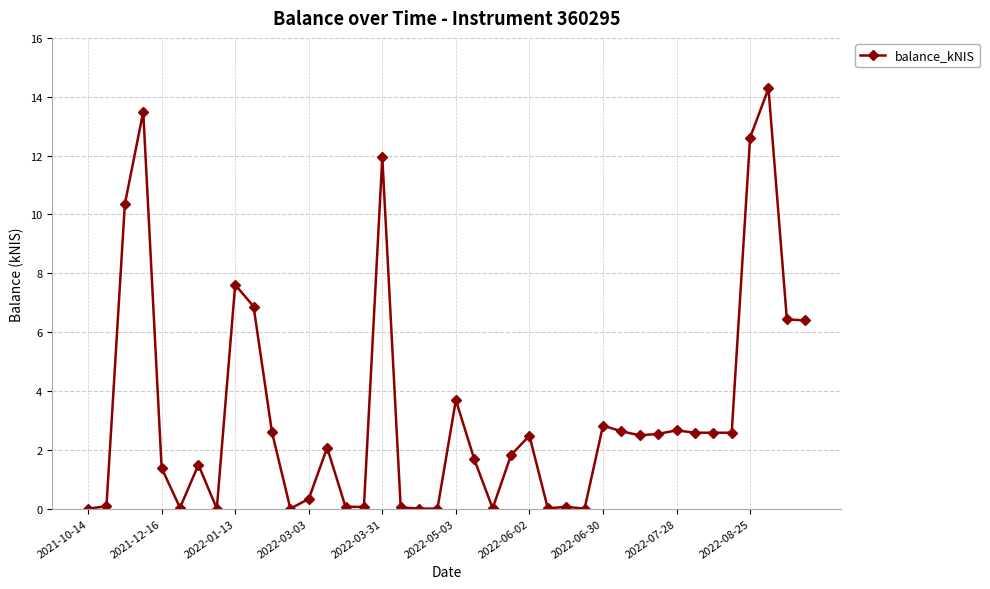

What is the sum of all values?

128.8